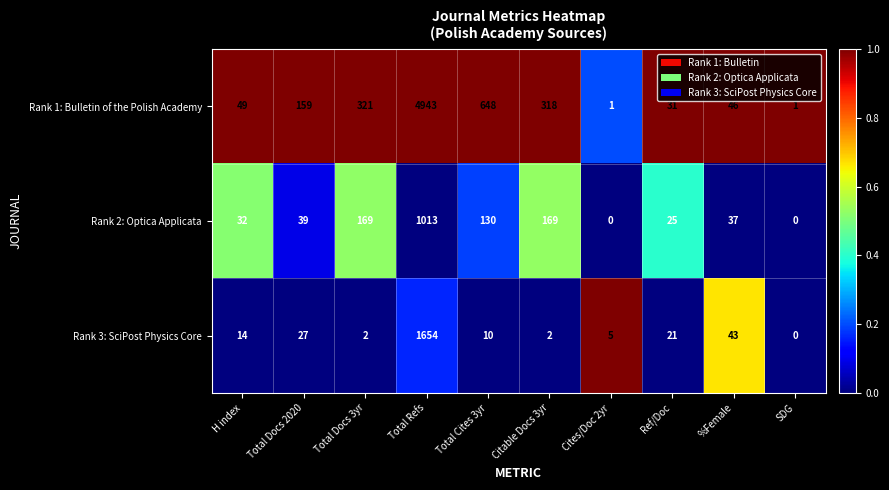

What is the maximum value shown in the chart?

4943